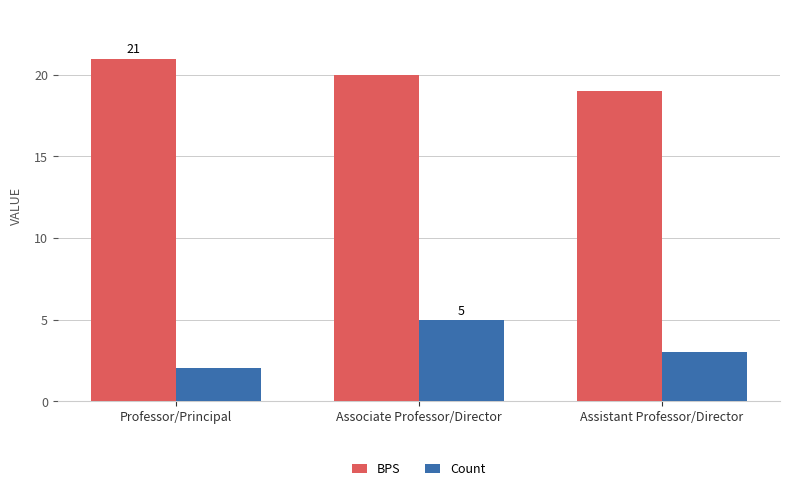

How many values in the BPS series are below 20?

1